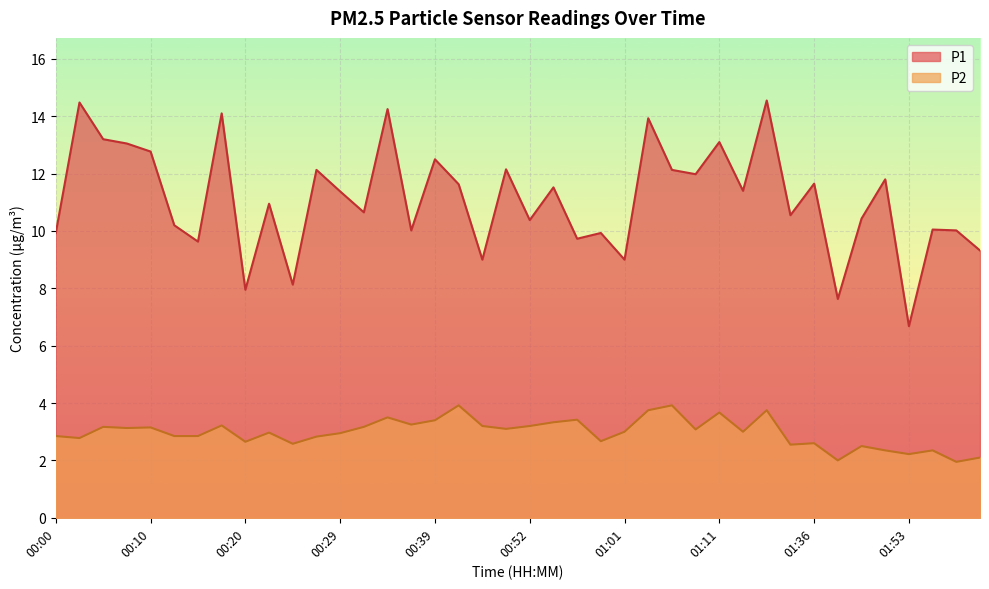

Where is the first local minimum for P1?

00:15